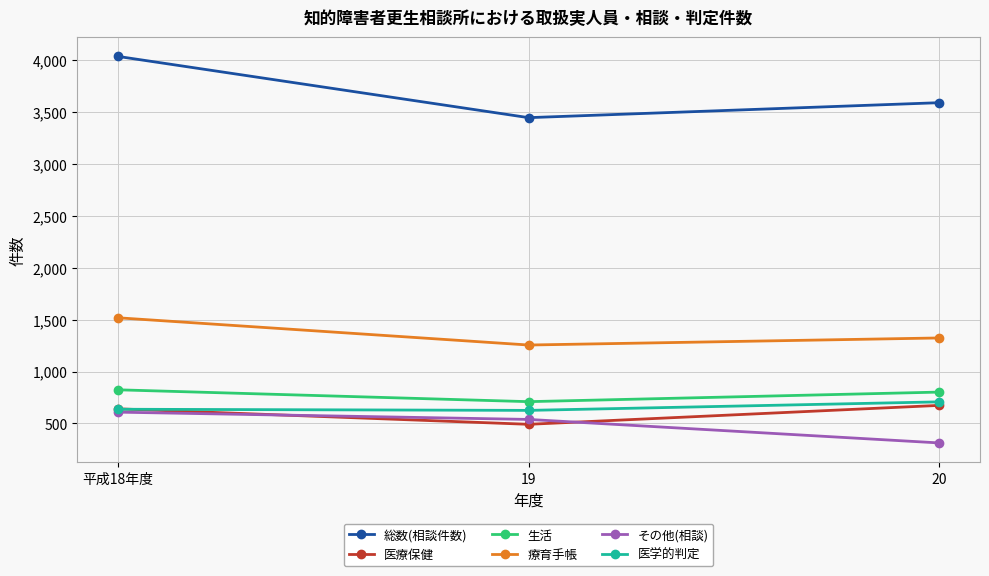

What is the label of the 2nd point from the right?

19